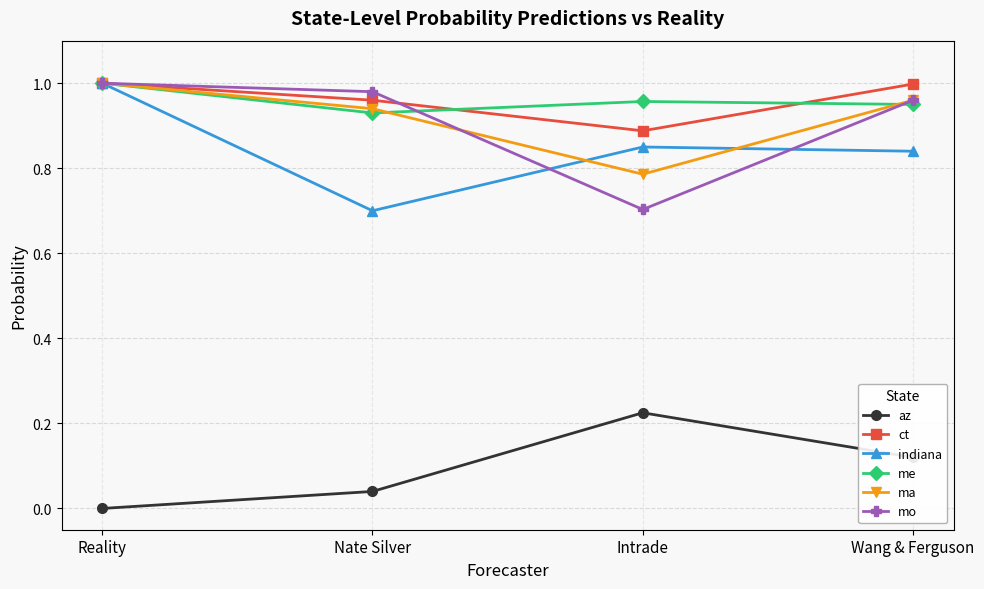

Does the chart have visible grid lines?

Yes